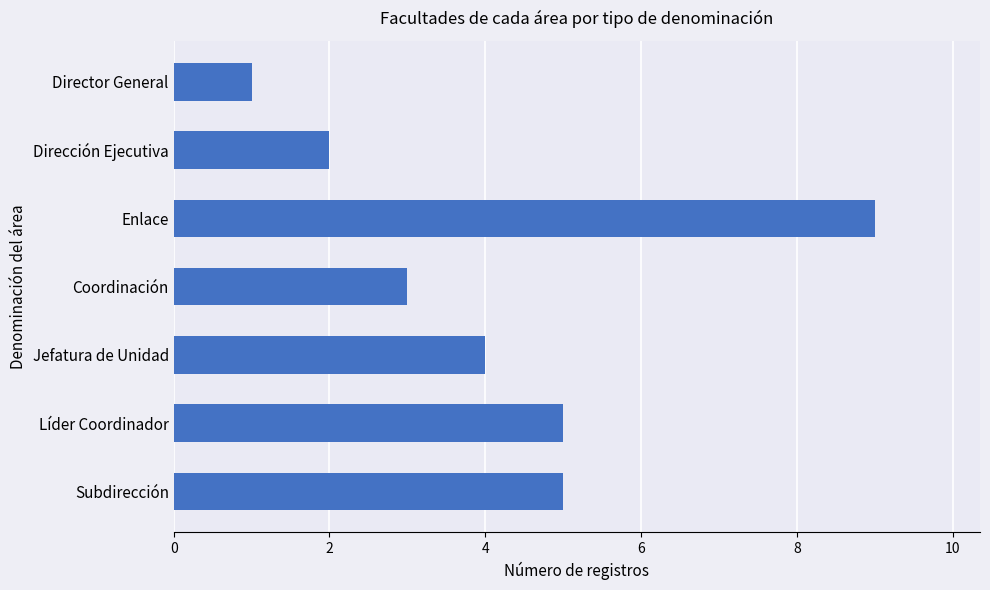

What is the difference between the maximum and minimum values?

8